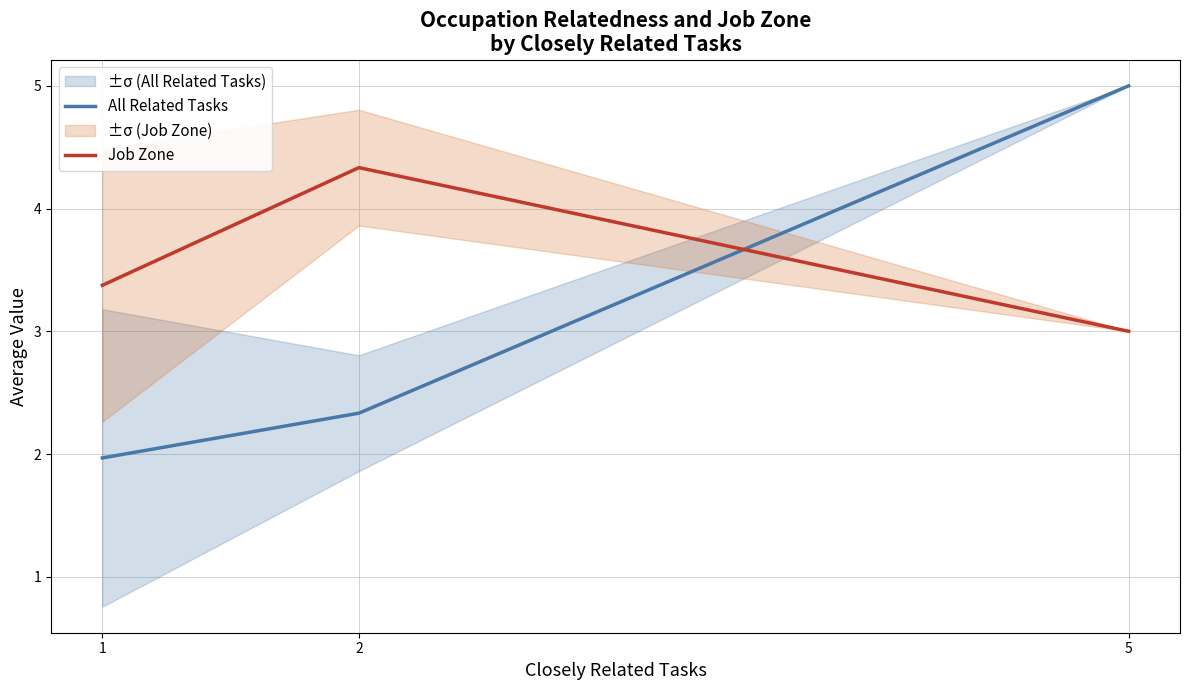

True or false: Job Zone has a value of 1.7 at 5.

False